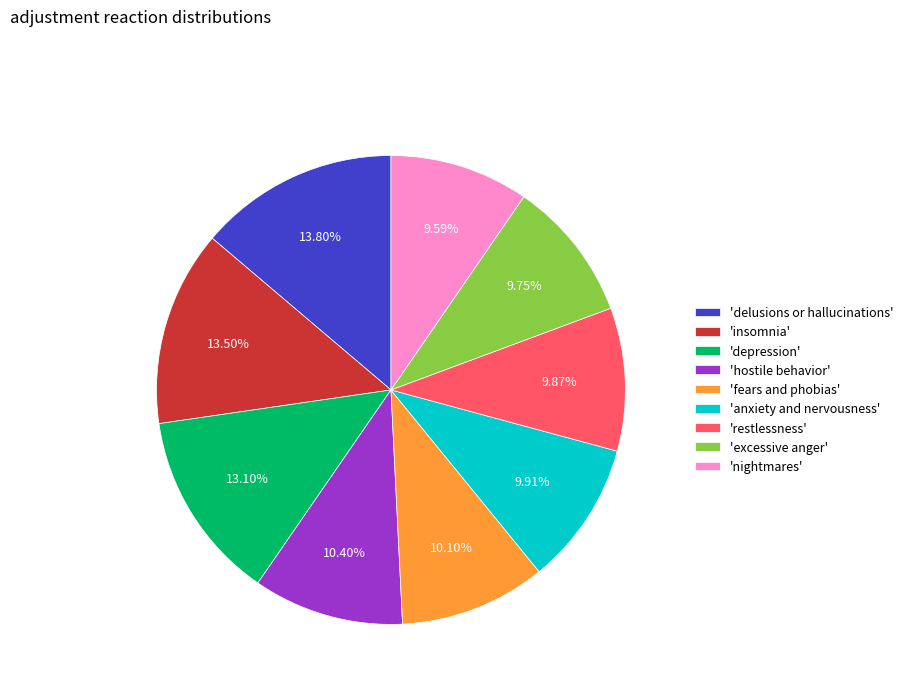

Approximately how many times larger is the value at 'delusions or hallucinations' compared to 'excessive anger'?

1.4